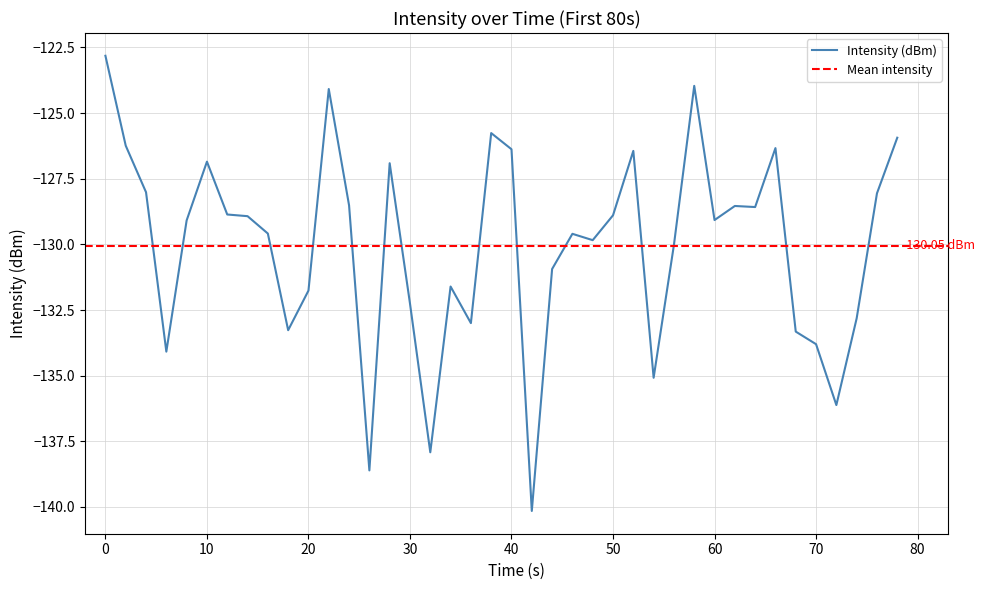

True or false: the data shows -170.9 at 32.

False